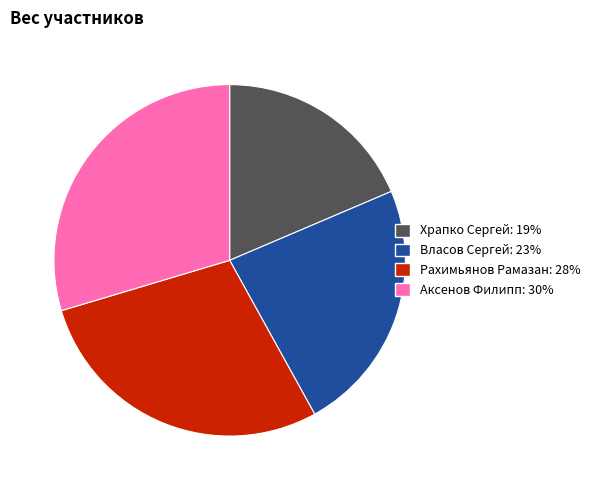

Rank the categories by value from highest to lowest.

Аксенов Филипп, Рахимьянов Рамазан, Власов Сергей, Храпко Сергей